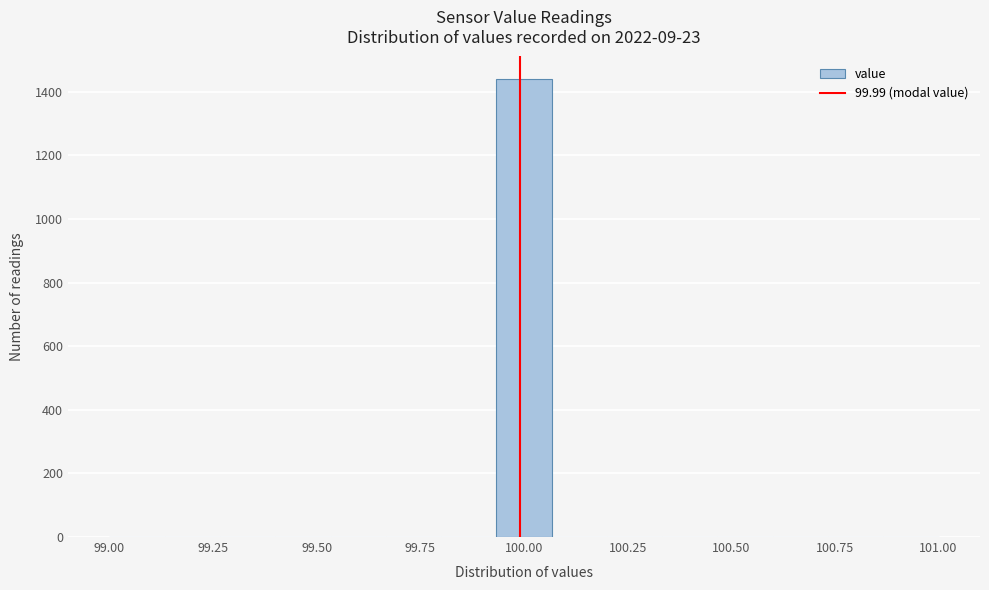

Around what value on the x-axis is the tallest bar? Give the approximate position of its centre, as read against the axis.

100.00